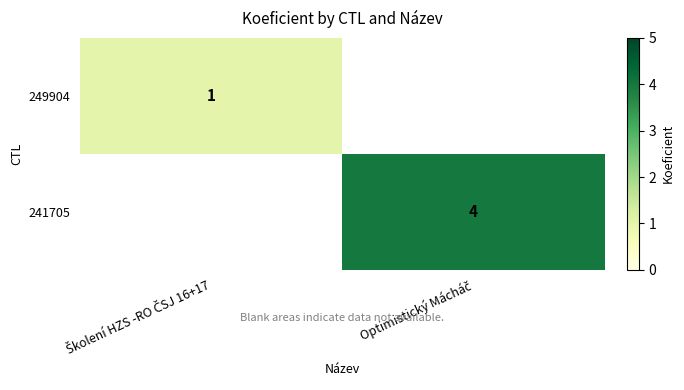

Rank the series at Školení HZS -RO ČSJ 16+17 from highest to lowest value.

249904, 241705